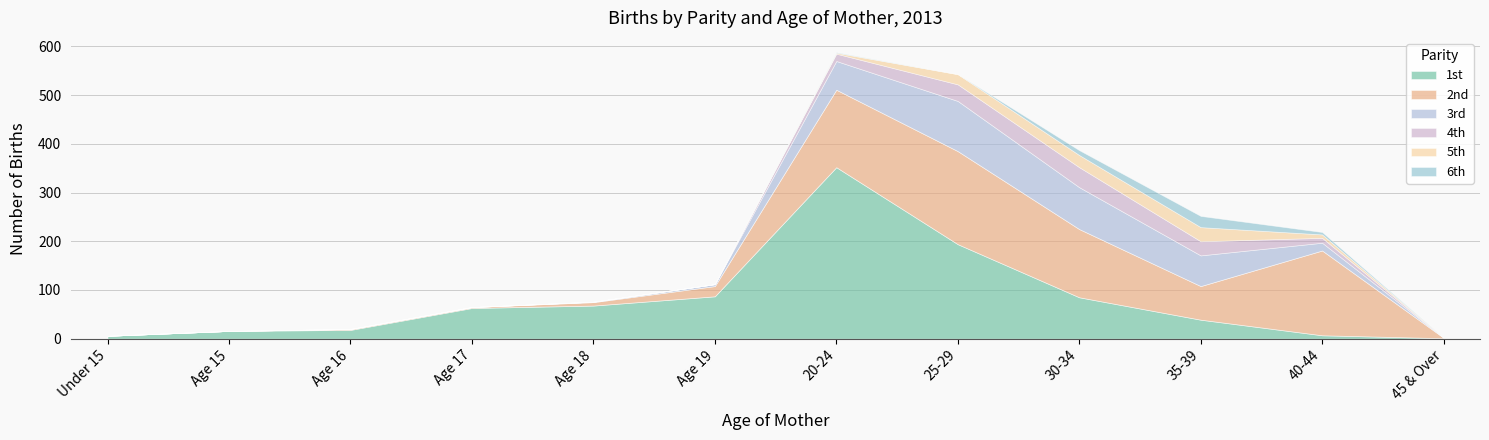

What is the label of the 1st point from the right?

45 & Over